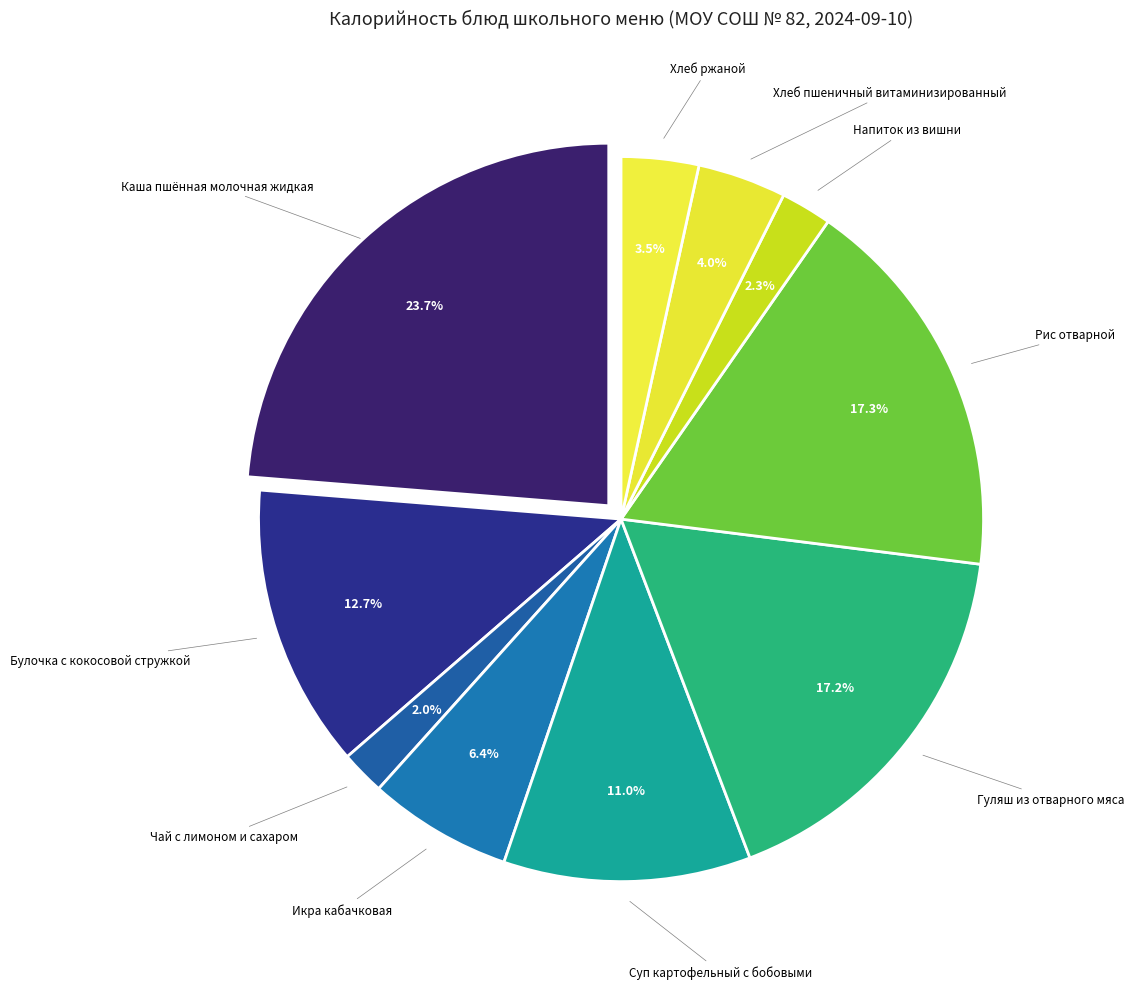

Count the number of slices in the pie.

10